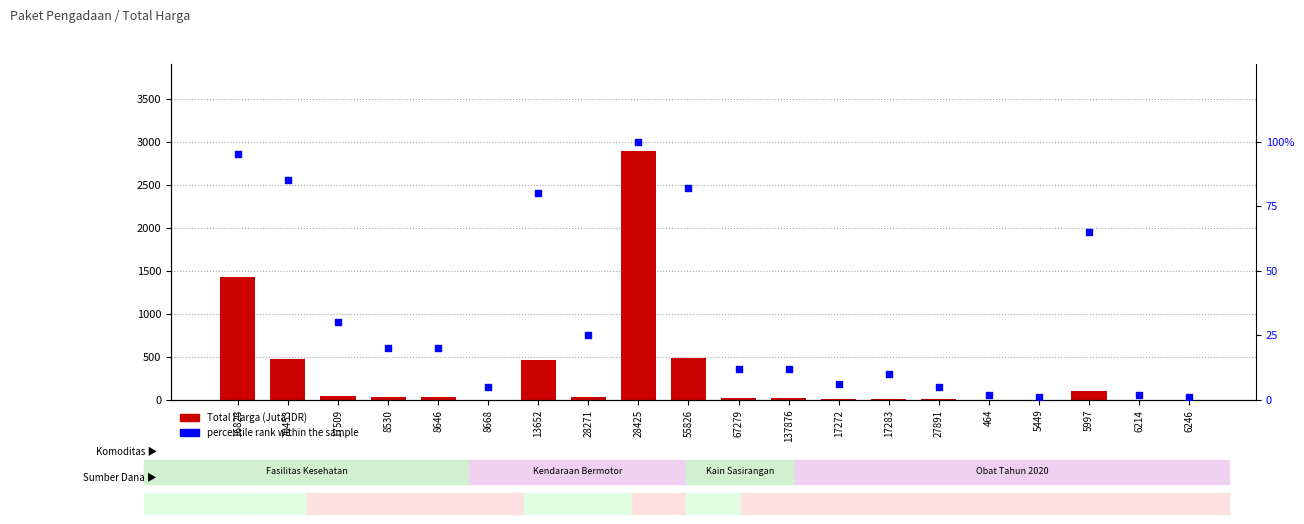

What are all the series names shown in the legend?

Total Harga (Juta IDR), percentile rank within the sample